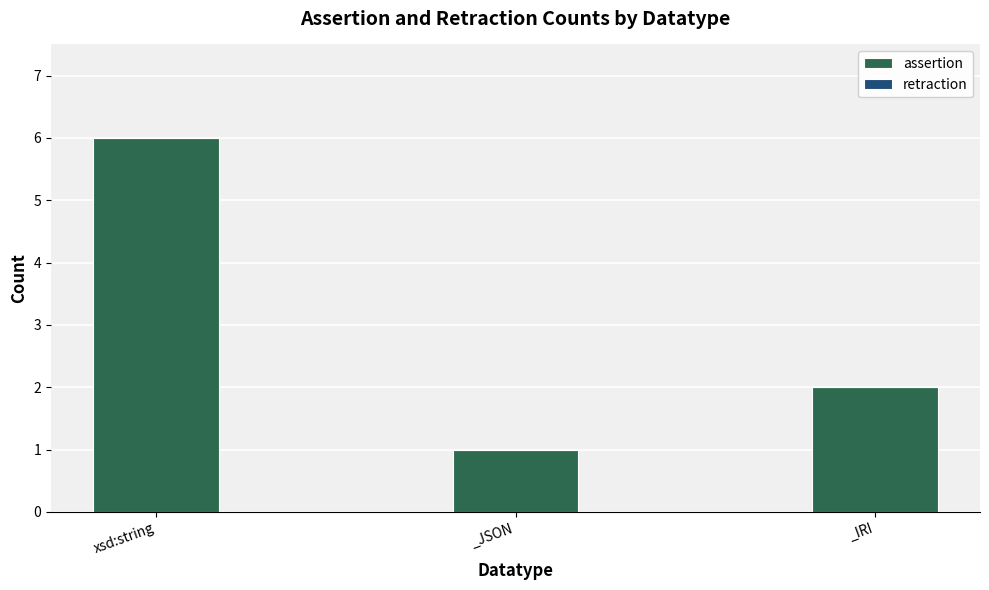

Reading left to right, transcribe all the data shown in this chart.

6	1	2